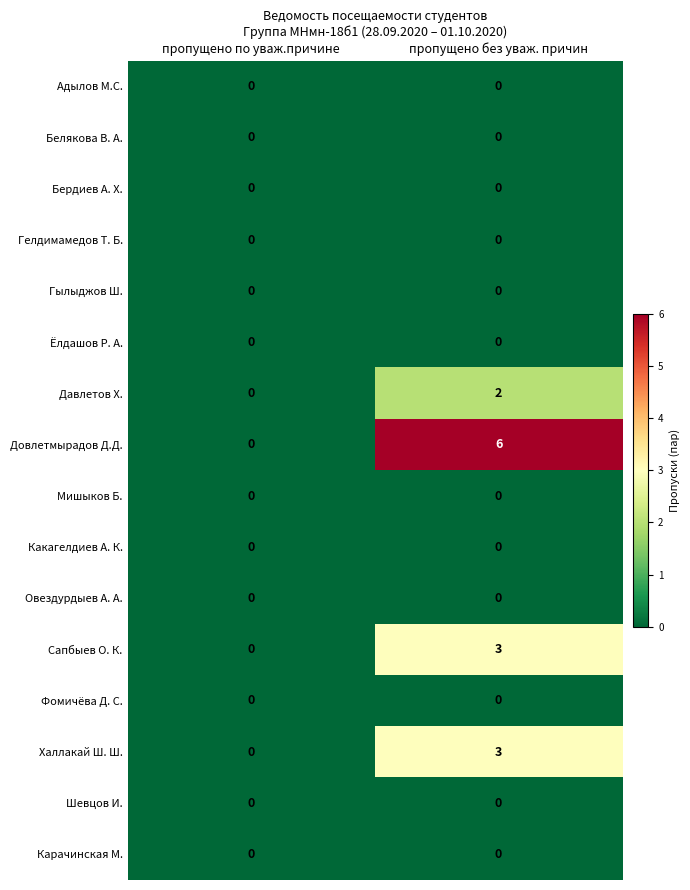

At which category is the sum across all series the highest?

пропущено без уваж. причин